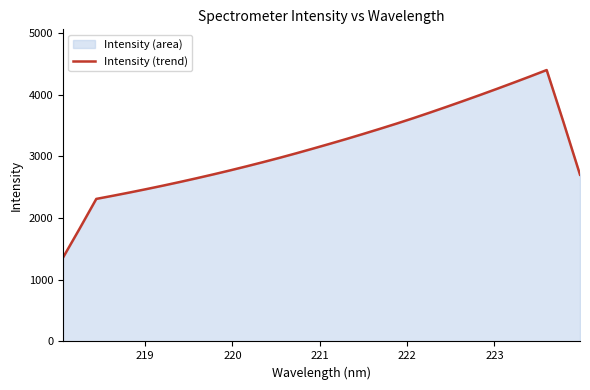

What is the average value?

3124.9